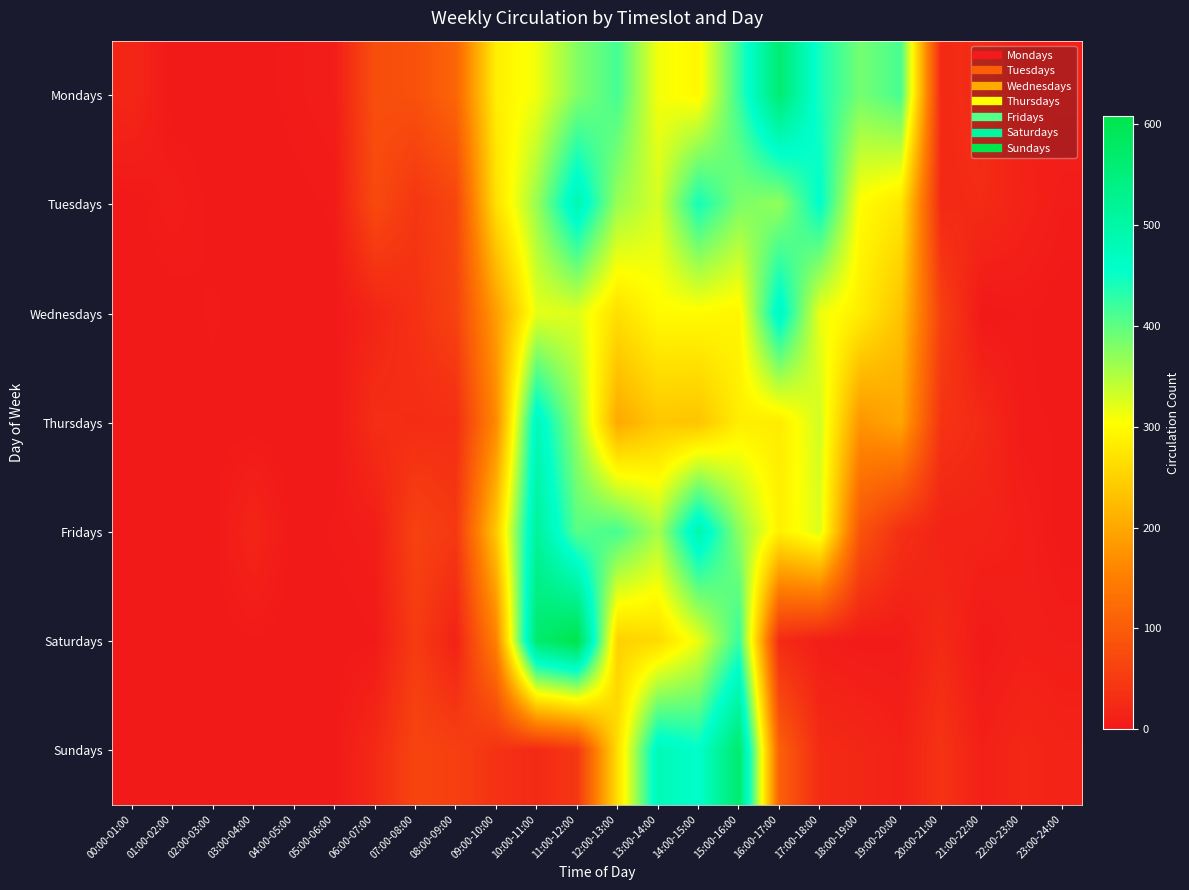

Reading right to left, transcribe all the data shown in this chart.

Mondays: 23:00-24:00=12	22:00-23:00=11	21:00-22:00=31	20:00-21:00=23	19:00-20:00=413	18:00-19:00=387	17:00-18:00=442	16:00-17:00=563	15:00-16:00=423	14:00-15:00=296	13:00-14:00=311	12:00-13:00=415	11:00-12:00=378	10:00-11:00=313	09:00-10:00=285	08:00-09:00=114	07:00-08:00=83	06:00-07:00=79	05:00-06:00=7	04:00-05:00=4	03:00-04:00=0	02:00-03:00=0	01:00-02:00=0	00:00-01:00=20
Tuesdays: 23:00-24:00=5	22:00-23:00=15	21:00-22:00=26	20:00-21:00=23	19:00-20:00=277	18:00-19:00=302	17:00-18:00=459	16:00-17:00=369	15:00-16:00=382	14:00-15:00=444	13:00-14:00=329	12:00-13:00=365	11:00-12:00=489	10:00-11:00=366	09:00-10:00=268	08:00-09:00=66	07:00-08:00=43	06:00-07:00=73	05:00-06:00=3	04:00-05:00=1	03:00-04:00=0	02:00-03:00=1	01:00-02:00=7	00:00-01:00=0
Wednesdays: 23:00-24:00=0	22:00-23:00=3	21:00-22:00=0	20:00-21:00=57	19:00-20:00=233	18:00-19:00=283	17:00-18:00=316	16:00-17:00=476	15:00-16:00=293	14:00-15:00=300	13:00-14:00=299	12:00-13:00=267	11:00-12:00=324	10:00-11:00=319	09:00-10:00=189	08:00-09:00=62	07:00-08:00=36	06:00-07:00=18	05:00-06:00=1	04:00-05:00=0	03:00-04:00=0	02:00-03:00=3	01:00-02:00=0	00:00-01:00=0
Thursdays: 23:00-24:00=2	22:00-23:00=3	21:00-22:00=25	20:00-21:00=39	19:00-20:00=199	18:00-19:00=178	17:00-18:00=332	16:00-17:00=282	15:00-16:00=284	14:00-15:00=235	13:00-14:00=238	12:00-13:00=202	11:00-12:00=367	10:00-11:00=480	09:00-10:00=166	08:00-09:00=31	07:00-08:00=29	06:00-07:00=31	05:00-06:00=0	04:00-05:00=0	03:00-04:00=0	02:00-03:00=1	01:00-02:00=0	00:00-01:00=2
Fridays: 23:00-24:00=0	22:00-23:00=10	21:00-22:00=15	20:00-21:00=15	19:00-20:00=33	18:00-19:00=87	17:00-18:00=325	16:00-17:00=287	15:00-16:00=373	14:00-15:00=493	13:00-14:00=357	12:00-13:00=414	11:00-12:00=403	10:00-11:00=516	09:00-10:00=240	08:00-09:00=46	07:00-08:00=61	06:00-07:00=7	05:00-06:00=3	04:00-05:00=0	03:00-04:00=18	02:00-03:00=0	01:00-02:00=0	00:00-01:00=0
Saturdays: 23:00-24:00=7	22:00-23:00=9	21:00-22:00=2	20:00-21:00=25	19:00-20:00=4	18:00-19:00=3	17:00-18:00=8	16:00-17:00=26	15:00-16:00=424	14:00-15:00=317	13:00-14:00=261	12:00-13:00=250	11:00-12:00=608	10:00-11:00=567	09:00-10:00=155	08:00-09:00=14	07:00-08:00=51	06:00-07:00=2	05:00-06:00=0	04:00-05:00=0	03:00-04:00=2	02:00-03:00=0	01:00-02:00=0	00:00-01:00=0
Sundays: 23:00-24:00=15	22:00-23:00=21	21:00-22:00=11	20:00-21:00=39	19:00-20:00=12	18:00-19:00=21	17:00-18:00=26	16:00-17:00=106	15:00-16:00=568	14:00-15:00=457	13:00-14:00=481	12:00-13:00=266	11:00-12:00=45	10:00-11:00=24	09:00-10:00=37	08:00-09:00=57	07:00-08:00=65	06:00-07:00=24	05:00-06:00=2	04:00-05:00=0	03:00-04:00=0	02:00-03:00=0	01:00-02:00=0	00:00-01:00=2